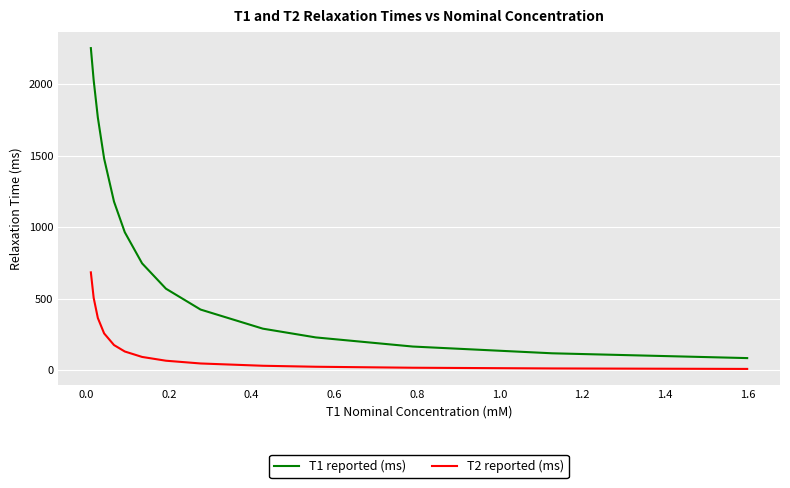

List the series in order of their overall mean, highest first.

T1 reported (ms), T2 reported (ms)